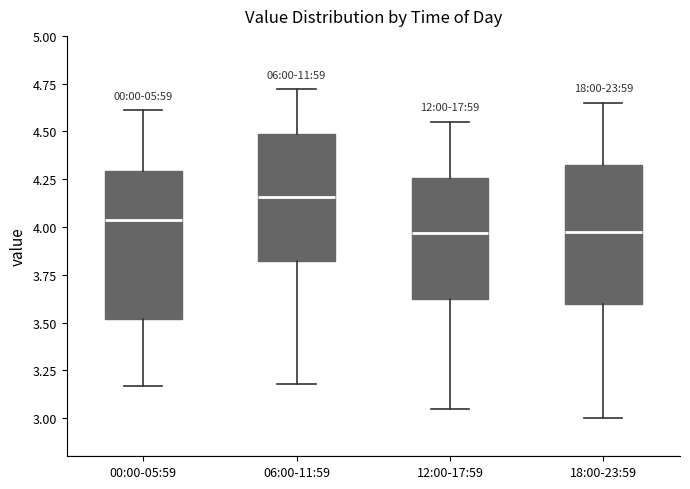

Where is the lower edge of the box for 06:00-11:59 on the y-axis? The values are not printed on the chart, so give them approximately, as read against the axis.

3.80